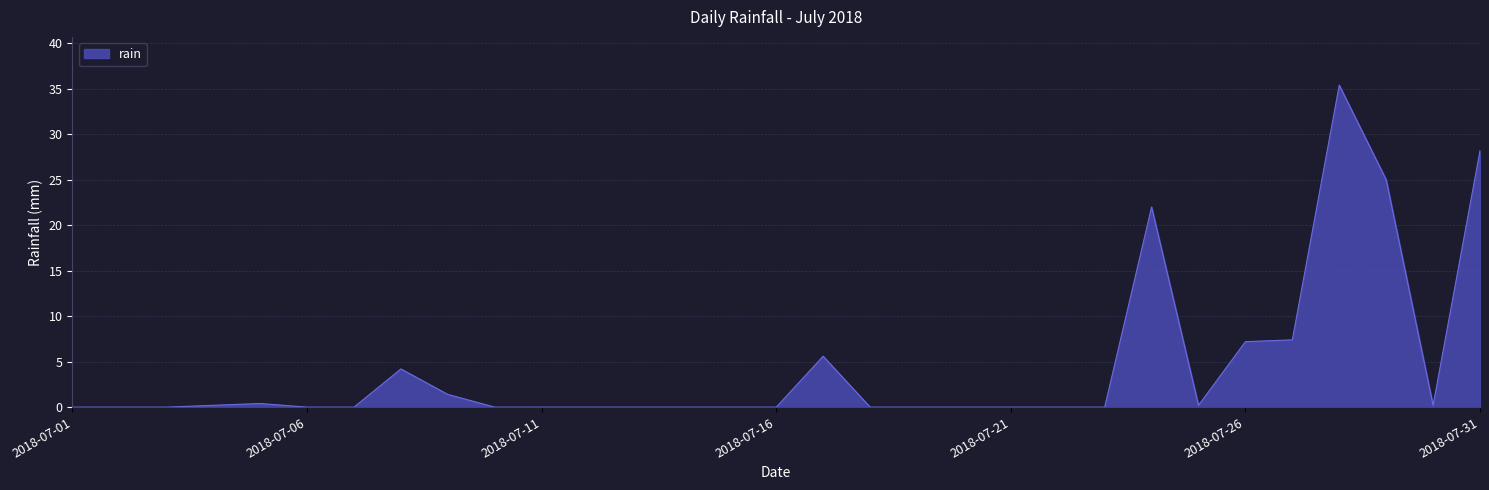

What is the maximum value shown in the chart?

35.4